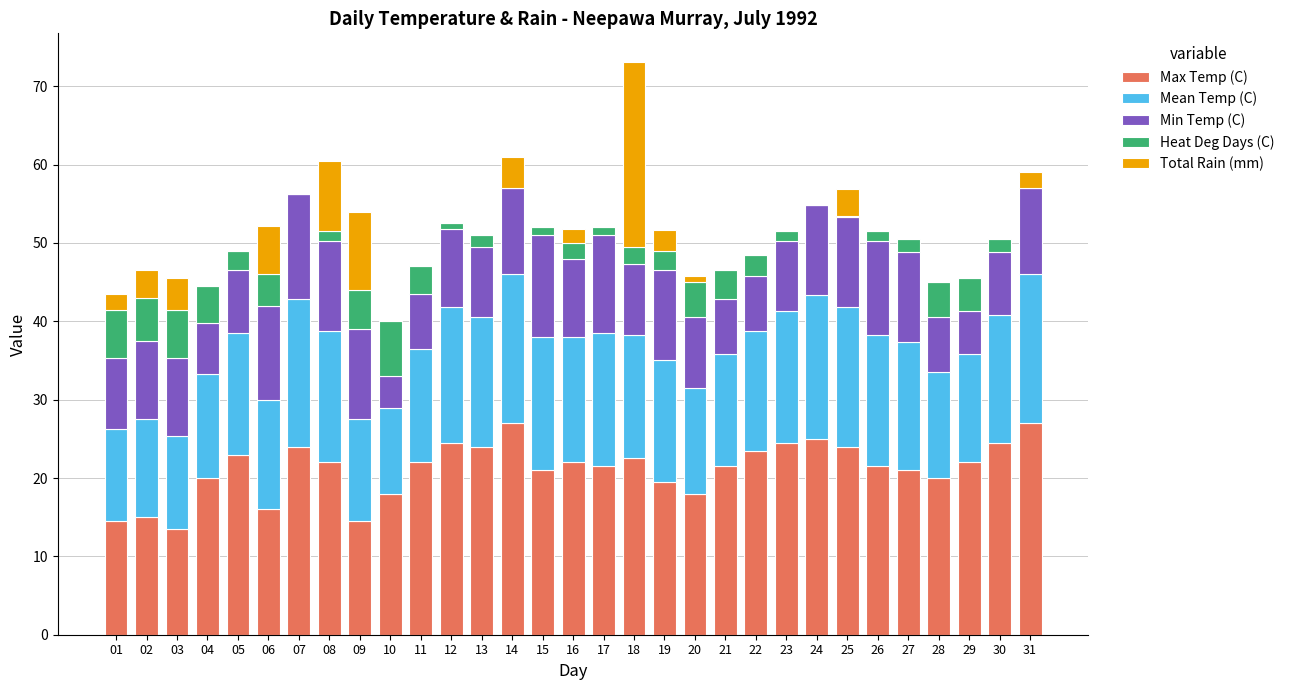

At which category is the sum across all series the highest?

18